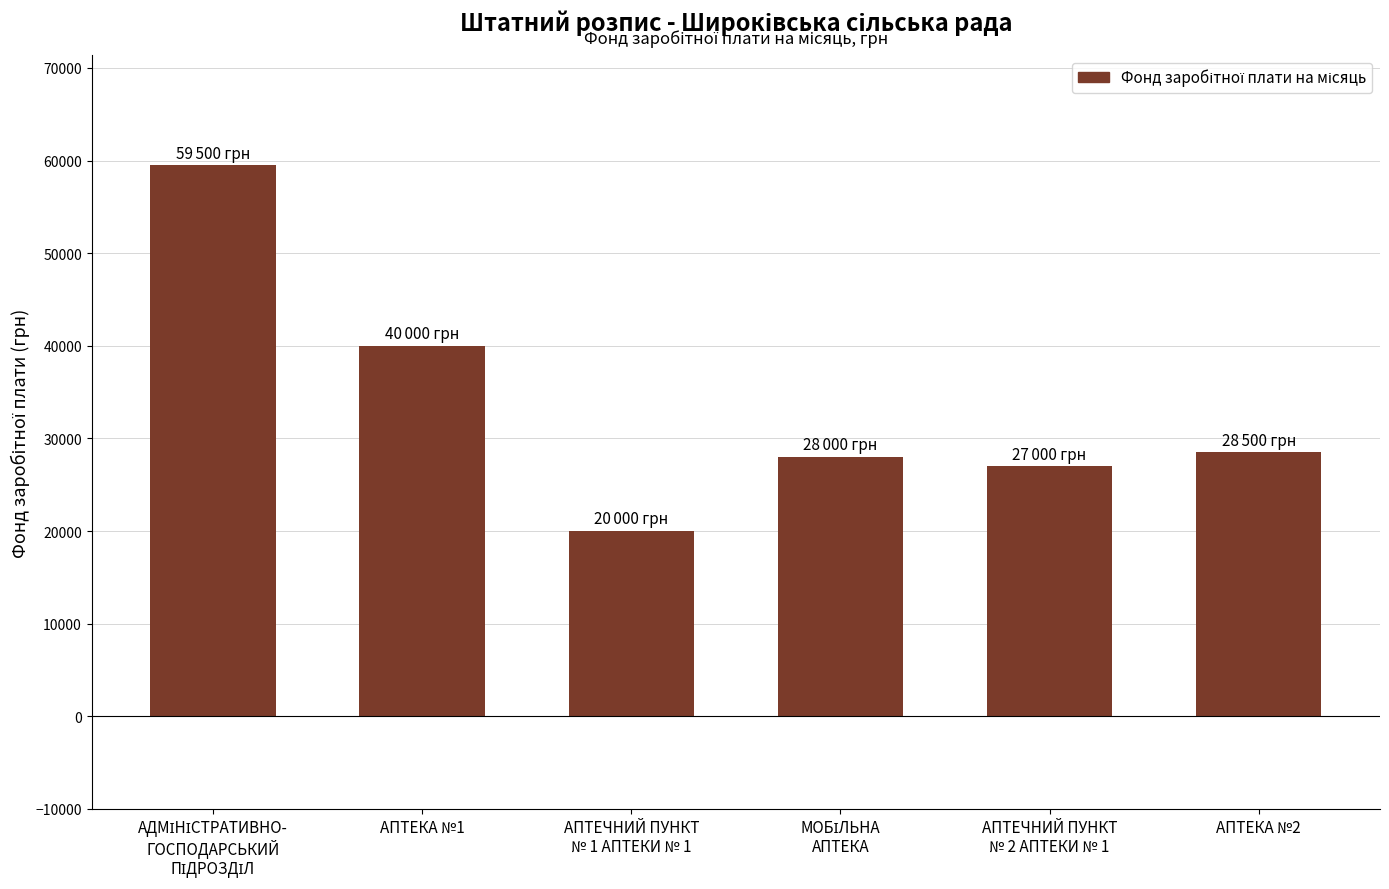

The value at АПТЕКА №2 is 39530. True or false?

False